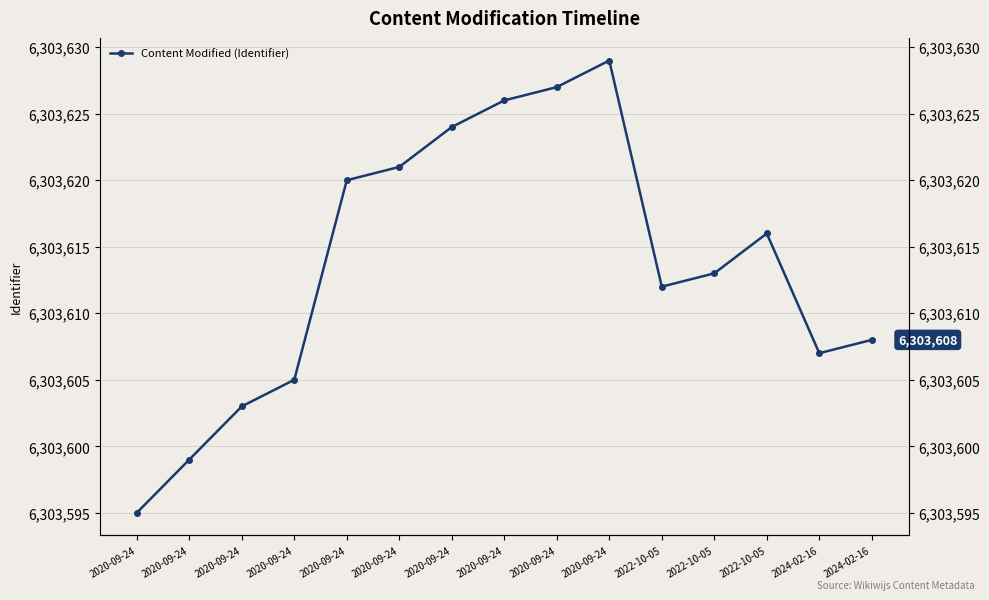

Between 2020-09-24 and 2020-09-24, which is larger?

2020-09-24